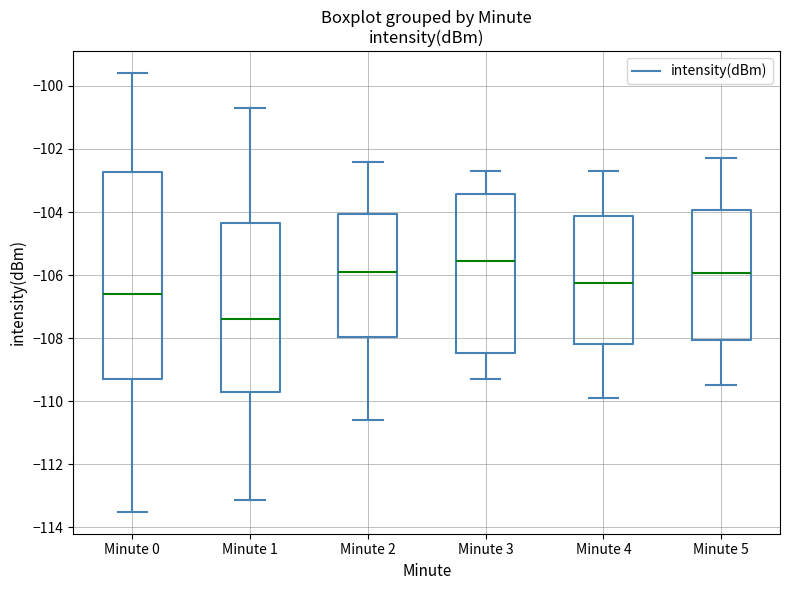

Which box has the lowest median line?

Minute 1